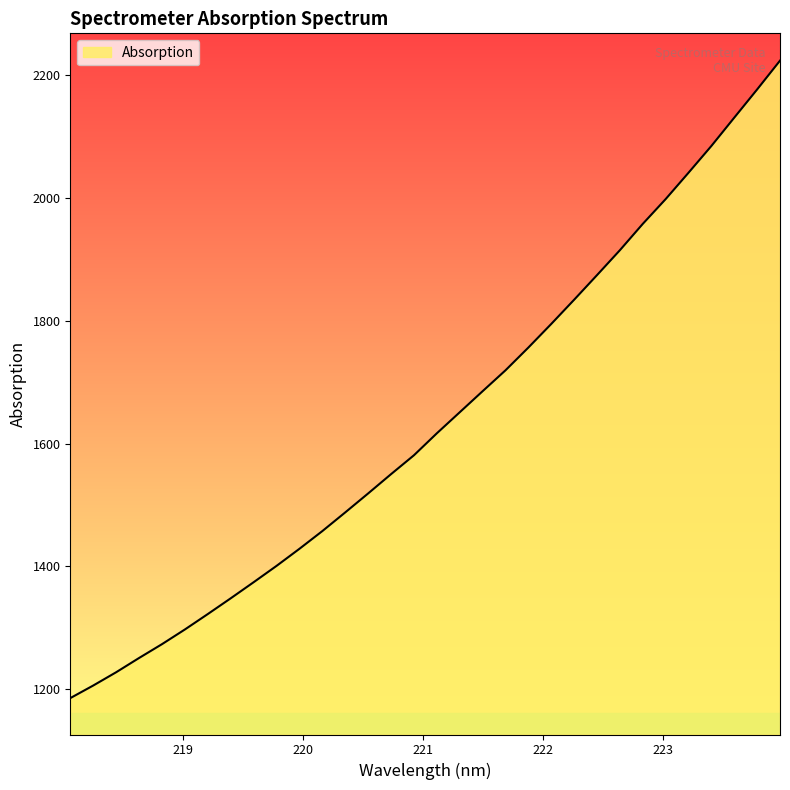

What is the minimum value shown in the chart?

1185.4